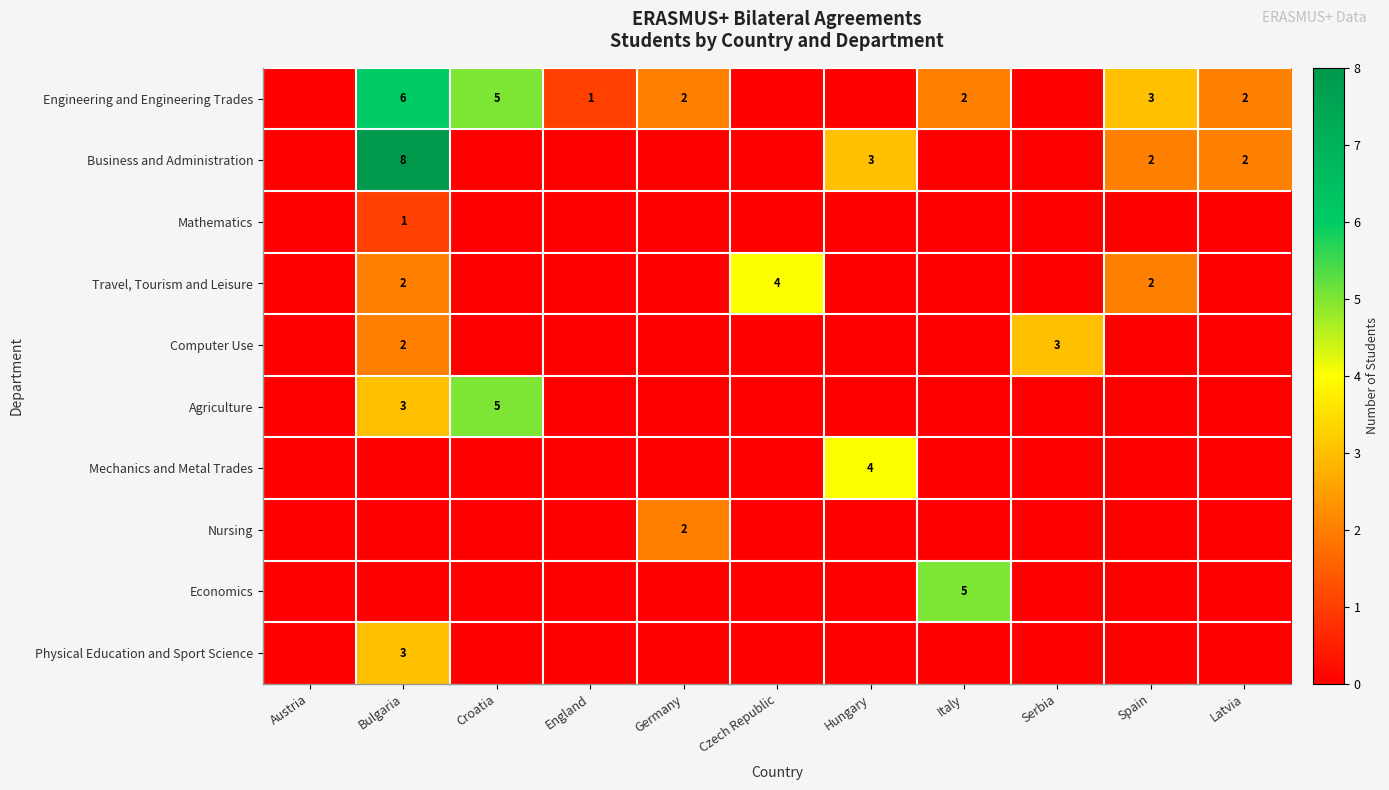

What is the spread (max minus min) of values at Czech Republic?

4